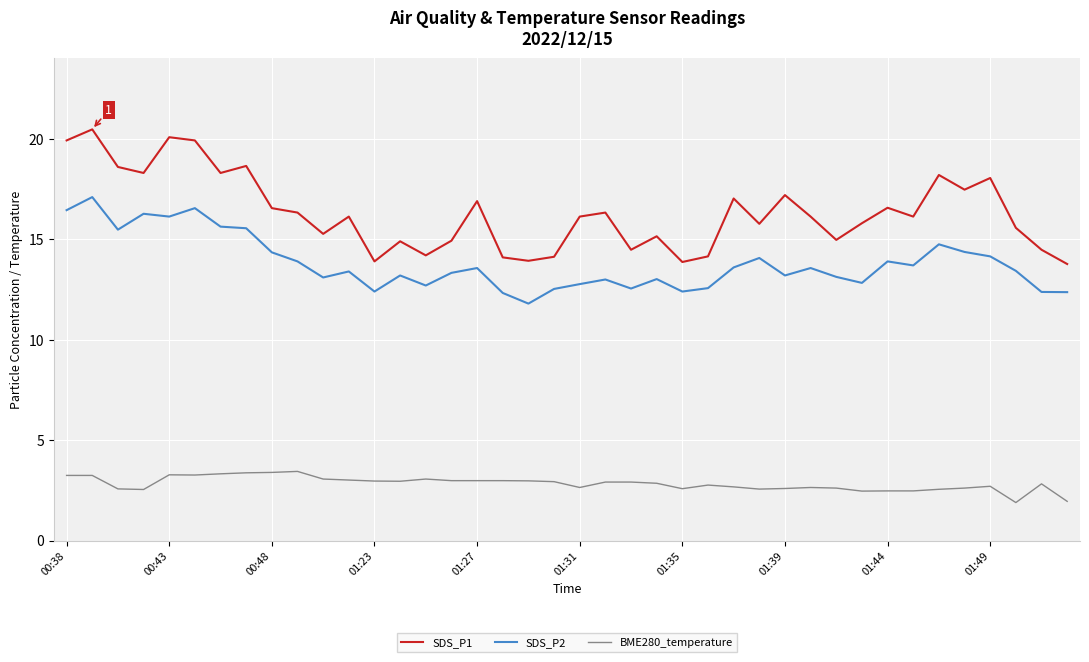

Which series has the largest total across all categories?

SDS_P1